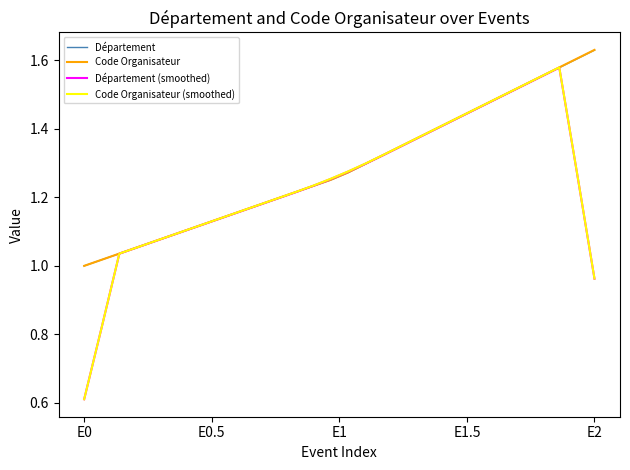

What are all the series names shown in the legend?

Département, Code Organisateur, Département (smoothed), Code Organisateur (smoothed)